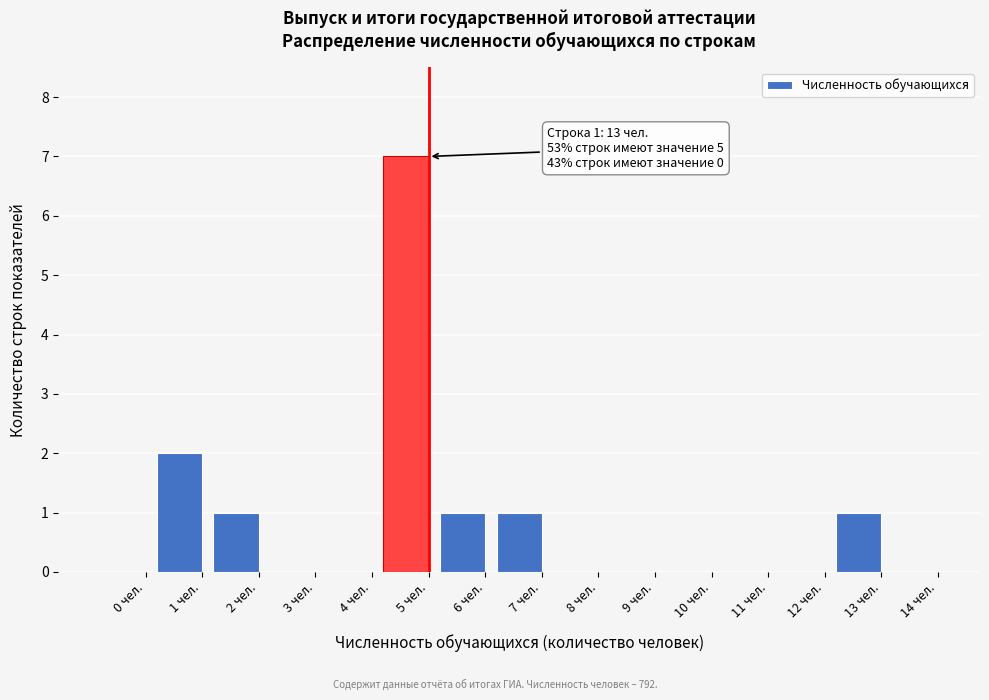

Reading right to left, list all the values displayed in this chart.

14 чел.=0	13 чел.=1	12 чел.=0	11 чел.=0	10 чел.=0	9 чел.=0	8 чел.=0	7 чел.=1	6 чел.=1	5 чел.=7	4 чел.=0	3 чел.=0	2 чел.=1	1 чел.=2	0 чел.=0